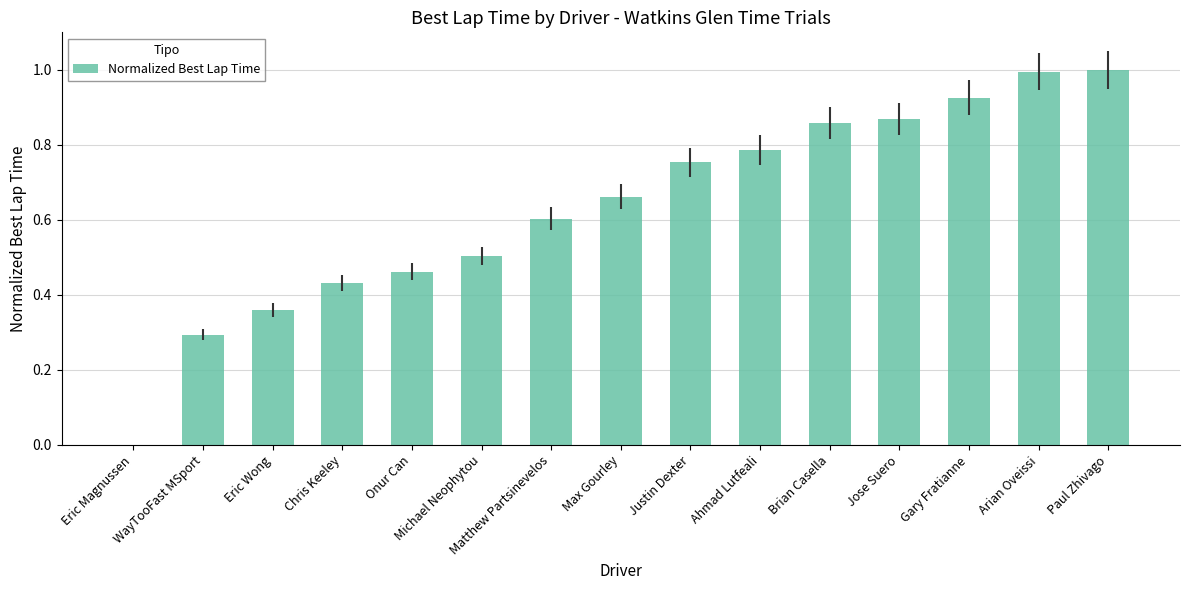

Between Michael Neophytou and Eric Wong, which is larger?

Michael Neophytou